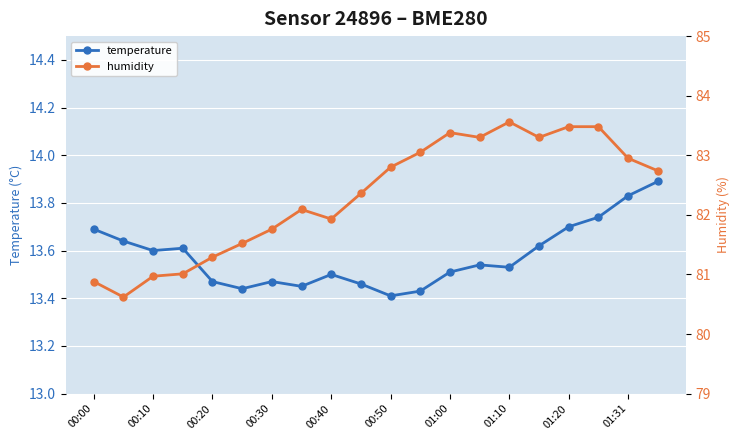

The temperature series shows 13.4 at 00:50. True or false?

True